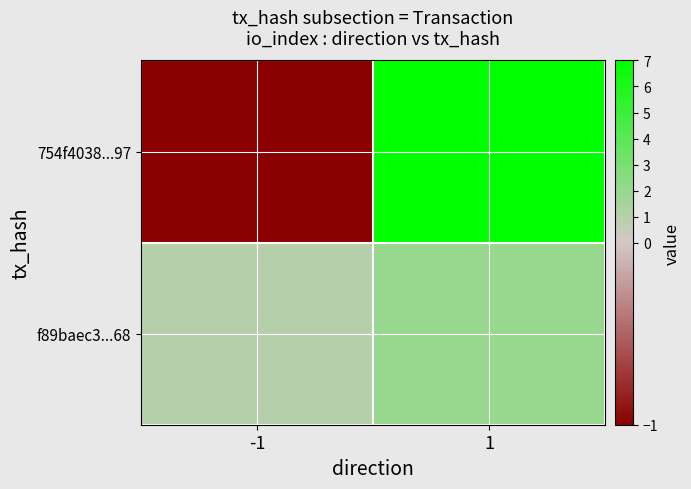

At which category is the sum across all series the highest?

1